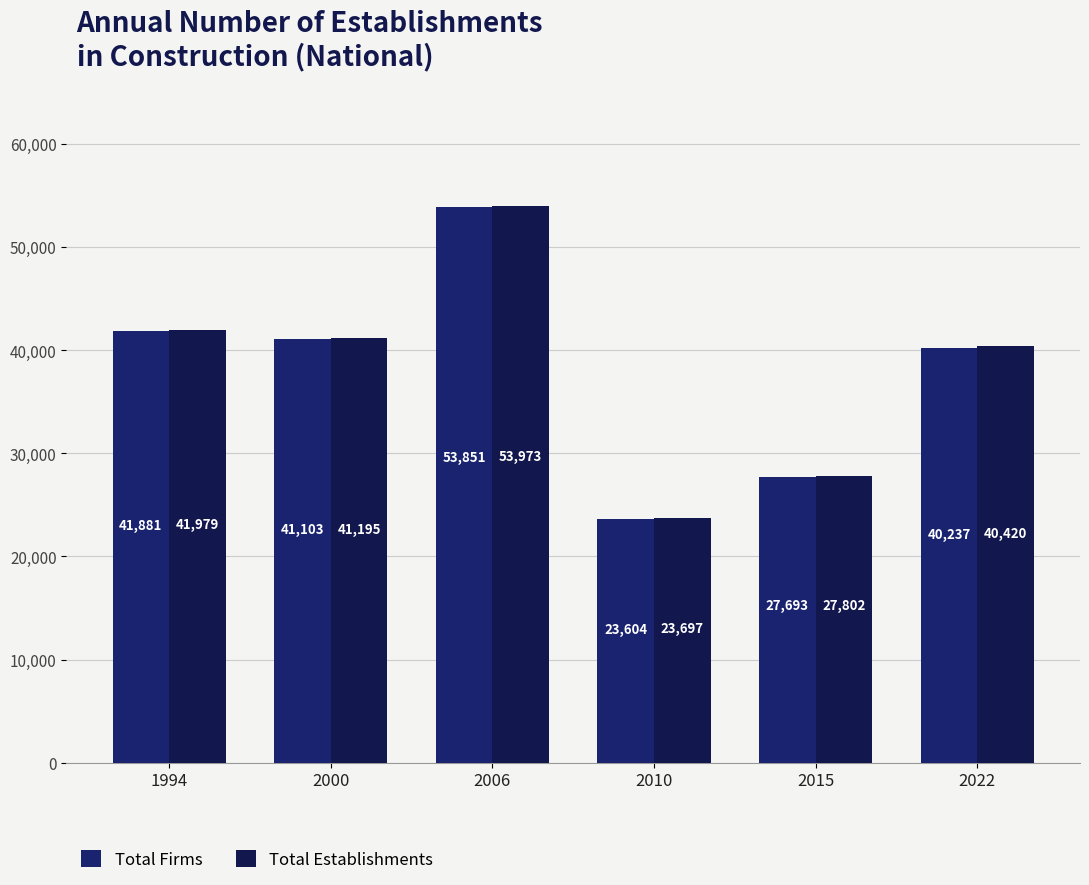

Reading right to left, list all the values displayed in this chart.

Total Firms: 40237	27693	23604	53851	41103	41881
Total Establishments: 40420	27802	23697	53973	41195	41979